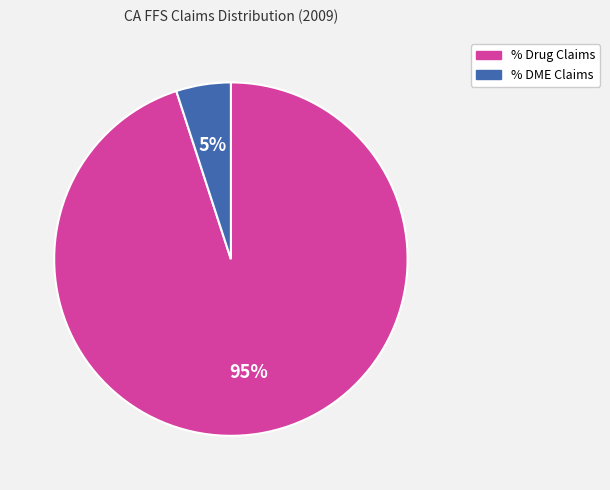

Count the number of slices in the pie.

2